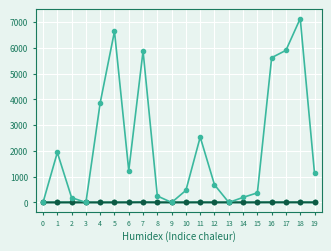

At which category does the chart reach its peak across all series?

18